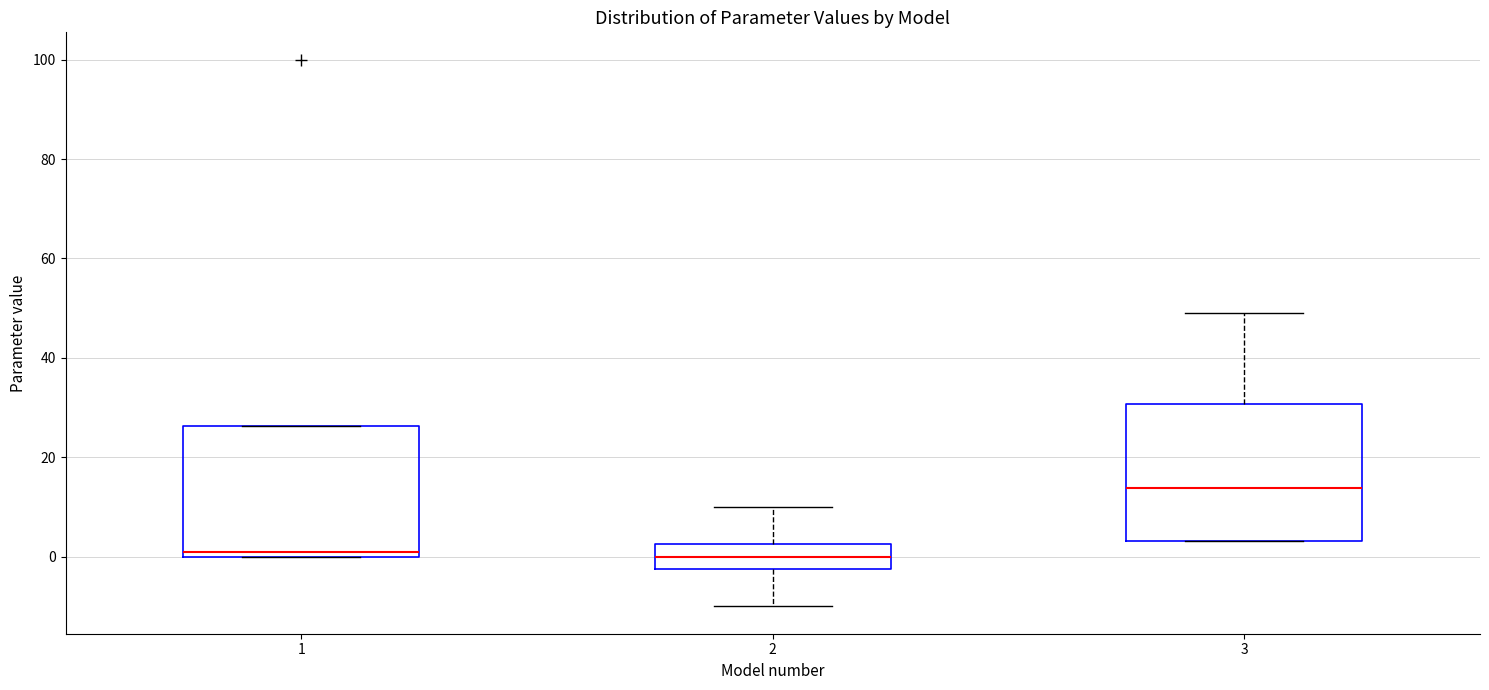

Where is the lower edge of the box at x = 3 on the y-axis? The values are not printed on the chart, so give them approximately, as read against the axis.

4